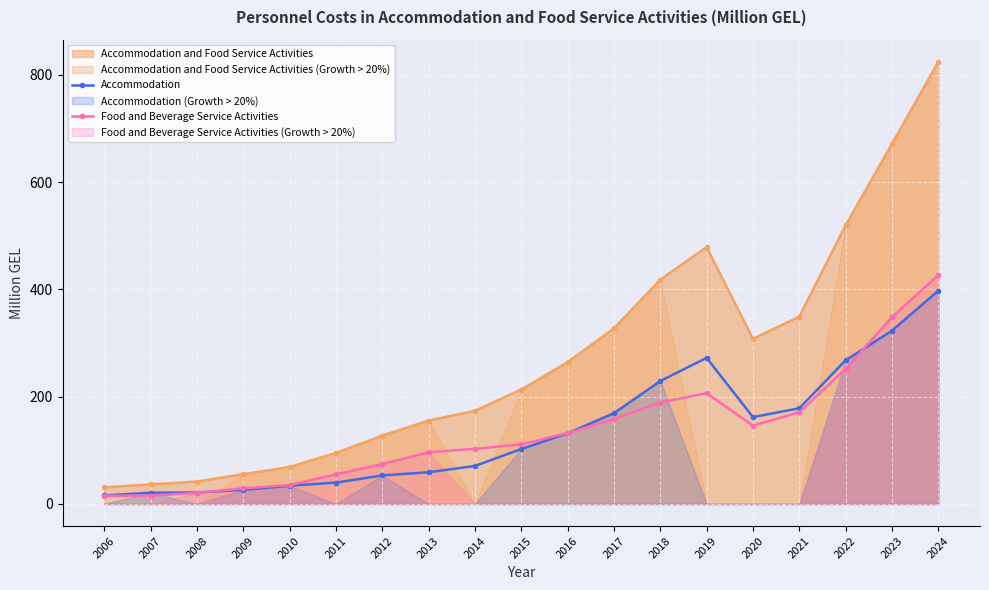

True or false: Accommodation and Food and Beverage Service Activities intersect in this chart.

True